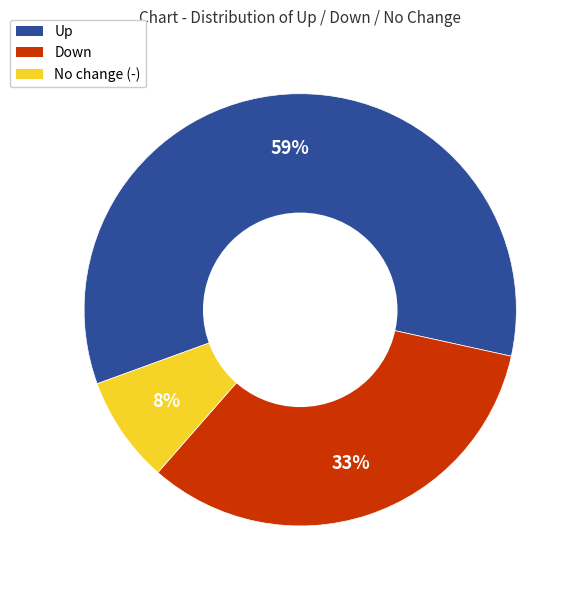

Is there a majority slice in this chart?

Yes